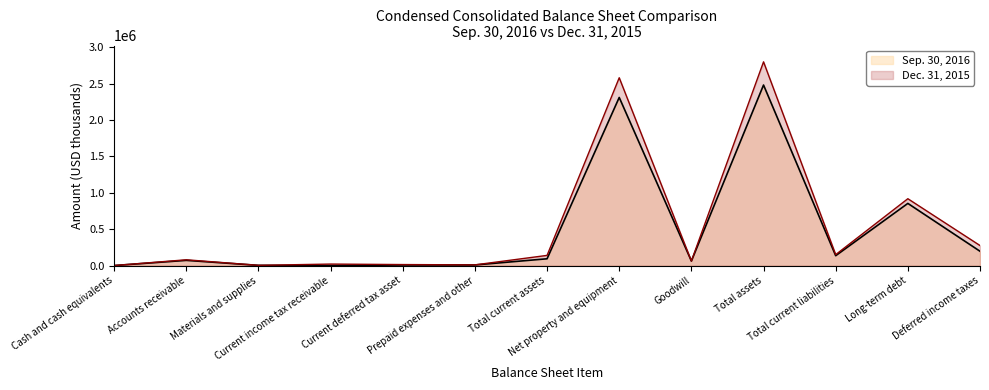

At which label is Dec. 31, 2015 closest to 1400338?

Long-term debt